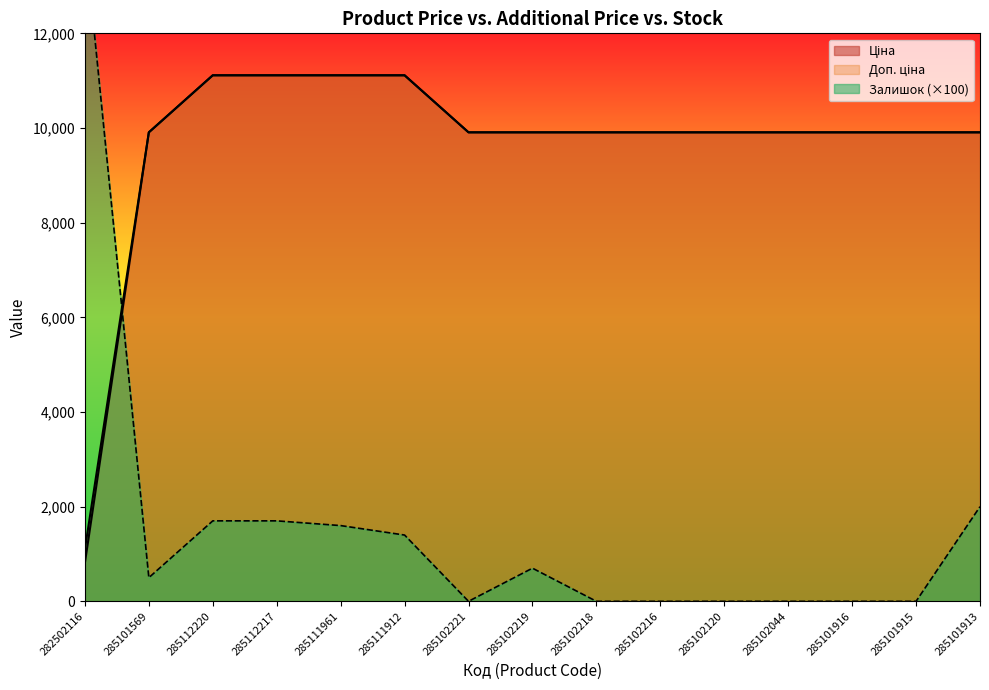

How many lines are shown in the chart?

3